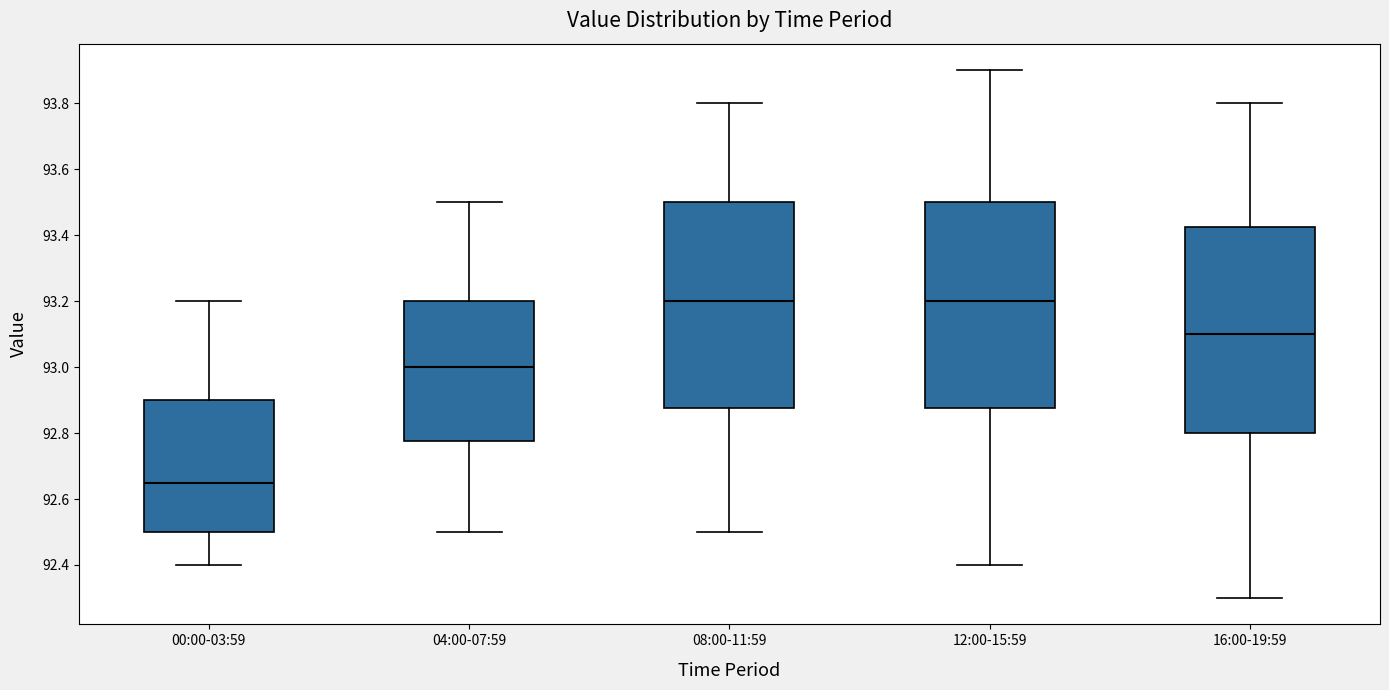

Reading left to right, transcribe this box plot: for each box, give where its median line is, the range the box spans, and where its two whiskers end, as read against the y-axis. The values are not printed on the chart, so give them approximately, as read against the axis.

00:00-03:59: median 92.66, box 92.50 to 92.90, whiskers 92.40 to 93.20
04:00-07:59: median 93.00, box 92.78 to 93.20, whiskers 92.50 to 93.50
08:00-11:59: median 93.20, box 92.88 to 93.50, whiskers 92.50 to 93.80
12:00-15:59: median 93.20, box 92.88 to 93.50, whiskers 92.40 to 93.90
16:00-19:59: median 93.10, box 92.80 to 93.42, whiskers 92.30 to 93.80